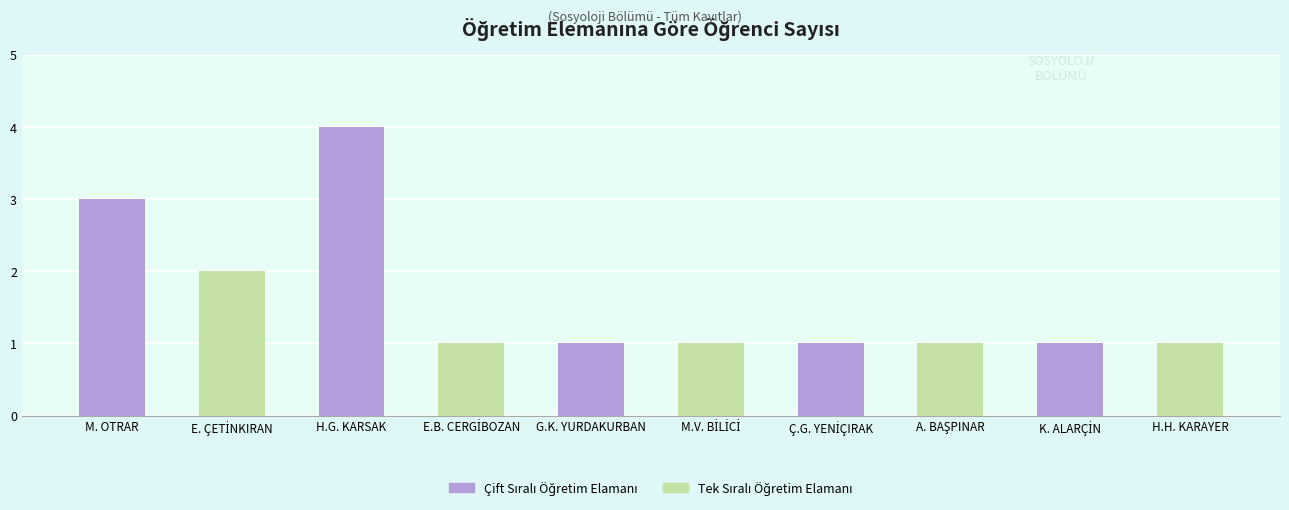

How many series are shown in this chart?

1